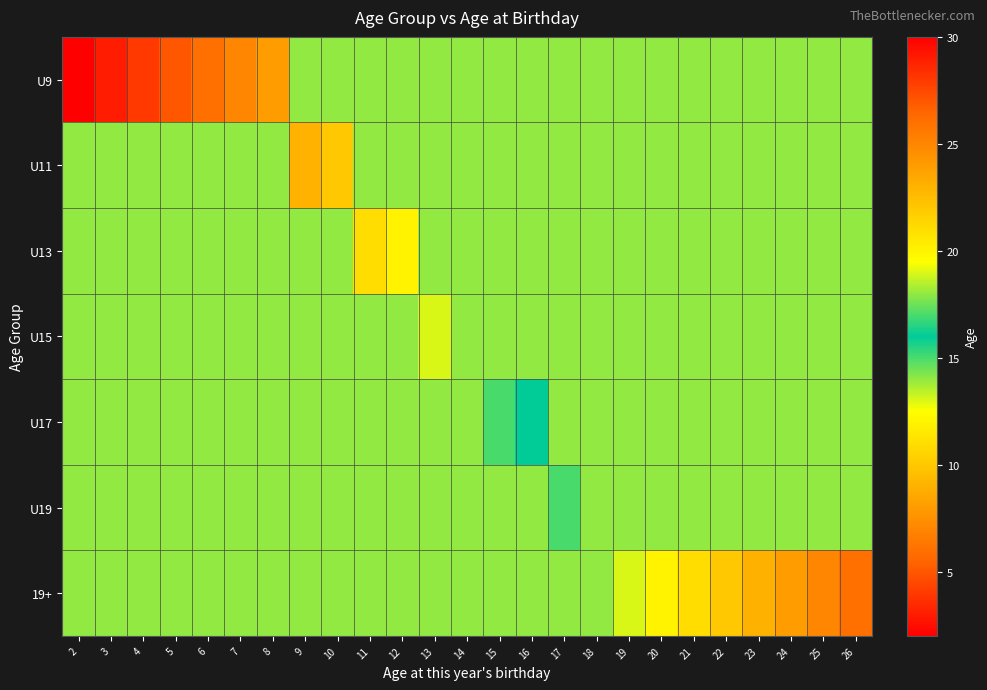

Reading left to right, extract all data points from this chart.

U9: 2=2	3=3	4=4	5=5	6=6	7=7	8=8	9=14	10=14	11=14	12=14	13=14	14=14	15=14	16=14	17=14	18=14	19=14	20=14	21=14	22=14	23=14	24=14	25=14	26=14
U11: 2=14	3=14	4=14	5=14	6=14	7=14	8=14	9=9	10=10	11=14	12=14	13=14	14=14	15=14	16=14	17=14	18=14	19=14	20=14	21=14	22=14	23=14	24=14	25=14	26=14
U13: 2=14	3=14	4=14	5=14	6=14	7=14	8=14	9=14	10=14	11=11	12=12	13=14	14=14	15=14	16=14	17=14	18=14	19=14	20=14	21=14	22=14	23=14	24=14	25=14	26=14
U15: 2=14	3=14	4=14	5=14	6=14	7=14	8=14	9=14	10=14	11=14	12=14	13=13	14=14	15=14	16=14	17=14	18=14	19=14	20=14	21=14	22=14	23=14	24=14	25=14	26=14
U17: 2=14	3=14	4=14	5=14	6=14	7=14	8=14	9=14	10=14	11=14	12=14	13=14	14=14	15=15	16=16	17=14	18=14	19=14	20=14	21=14	22=14	23=14	24=14	25=14	26=14
U19: 2=14	3=14	4=14	5=14	6=14	7=14	8=14	9=14	10=14	11=14	12=14	13=14	14=14	15=14	16=14	17=17	18=18	19=14	20=14	21=14	22=14	23=14	24=14	25=14	26=14
19+: 2=14	3=14	4=14	5=14	6=14	7=14	8=14	9=14	10=14	11=14	12=14	13=14	14=14	15=14	16=14	17=14	18=14	19=19	20=20	21=21	22=22	23=23	24=24	25=25	26=26